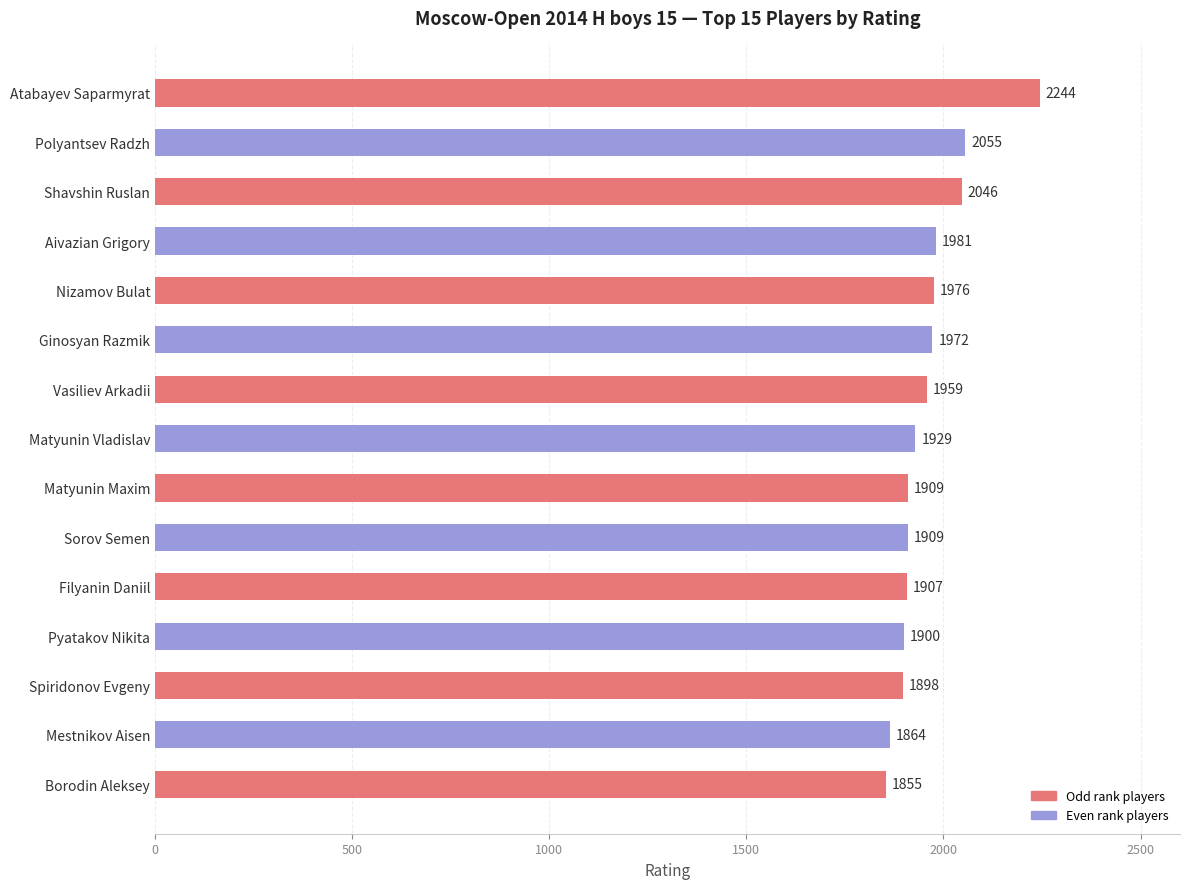

The value at Atabayev Saparmyrat is 2244. True or false?

True